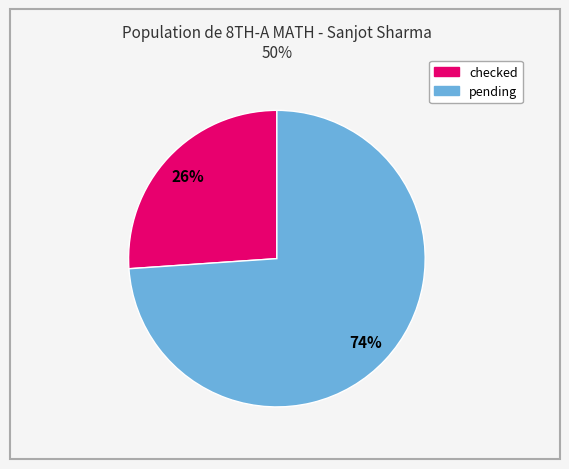

To the nearest percent, what is the difference between the largest and smallest slice percentages?

48%